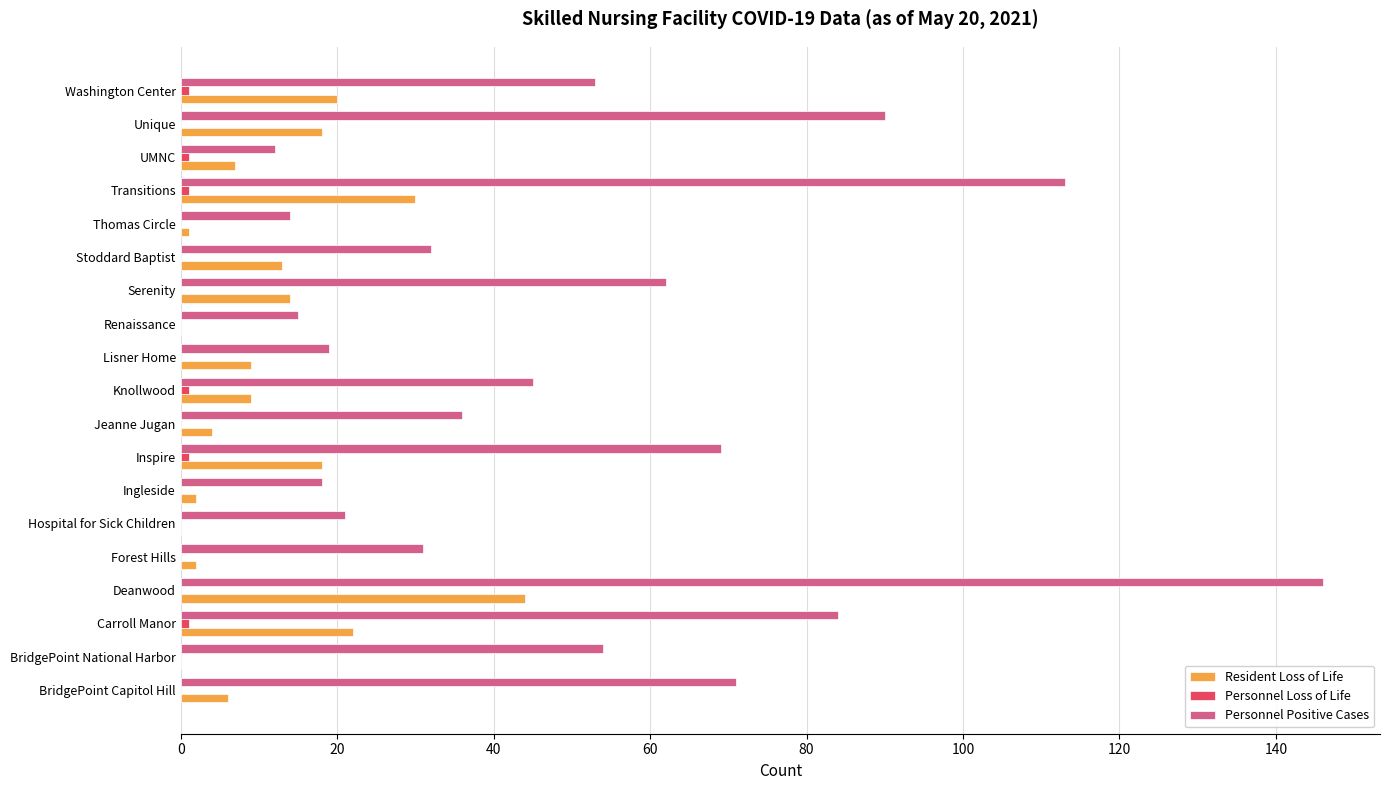

At which label does Personnel Positive Cases reach its peak?

Deanwood